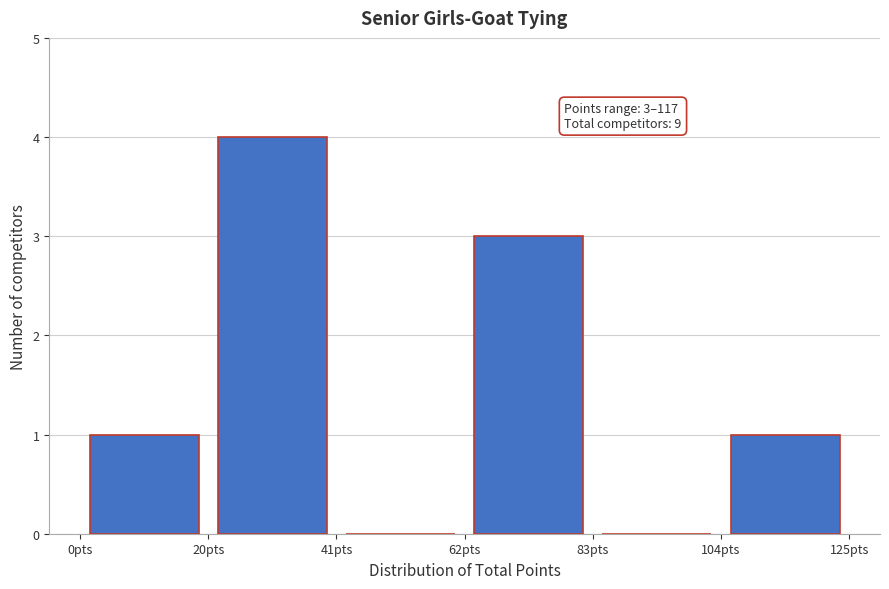

Which range on the x-axis has the tallest bar?

20 to 40